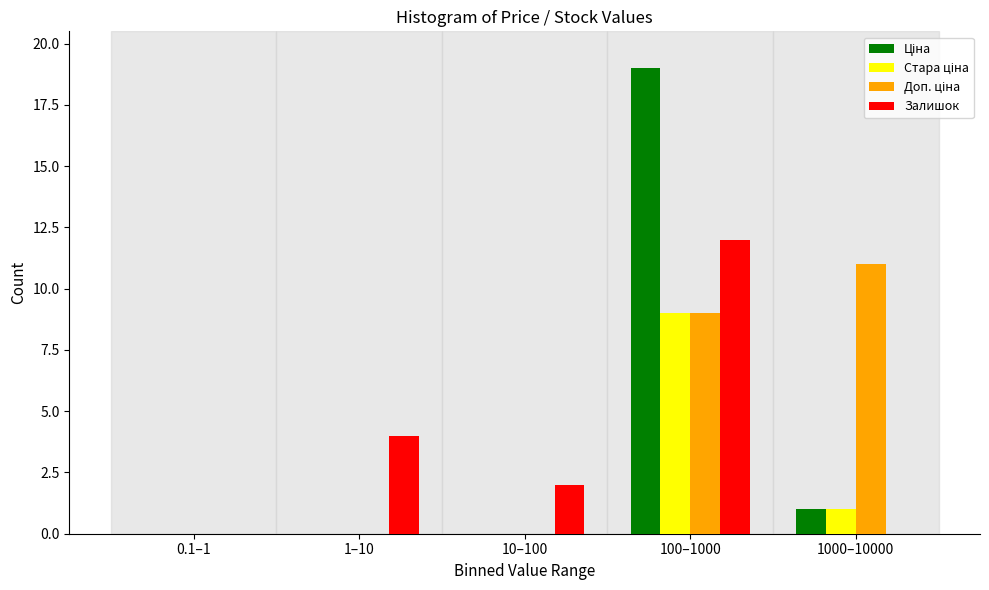

What is the total value across all series at 1000–10000?

13